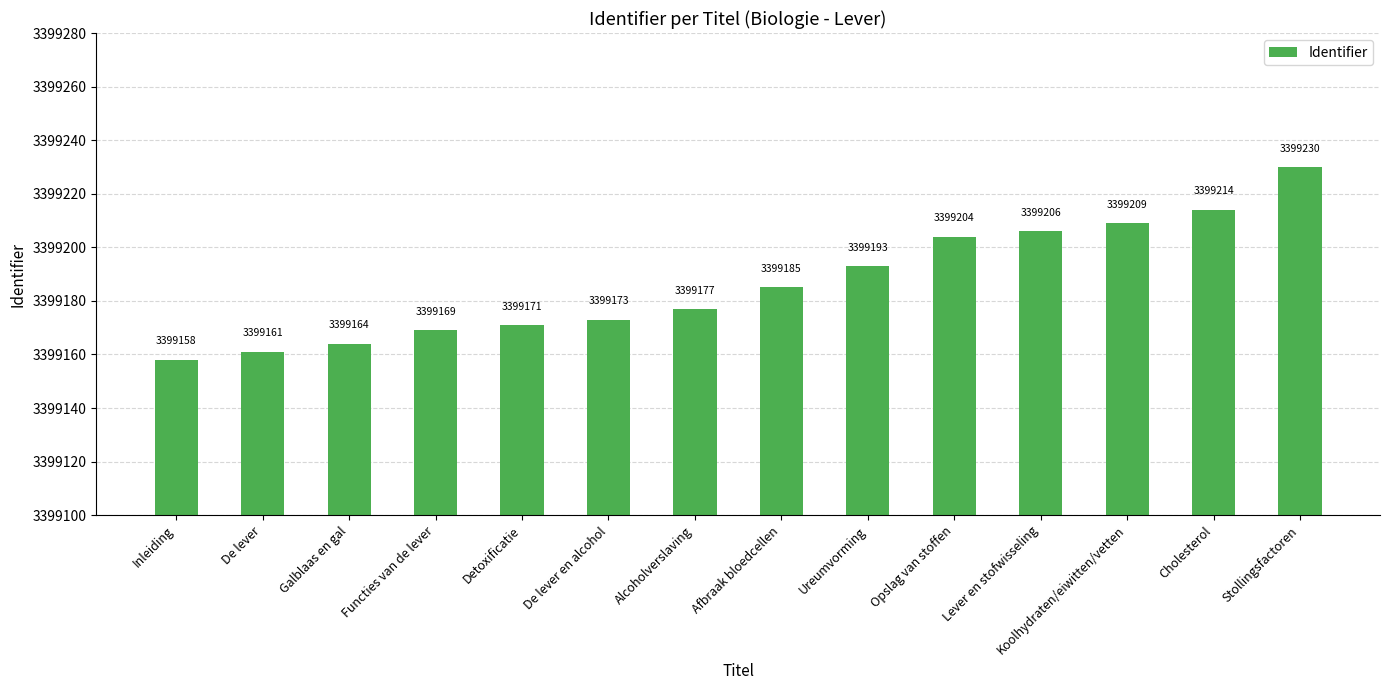

What is the sum of all values?

47588614